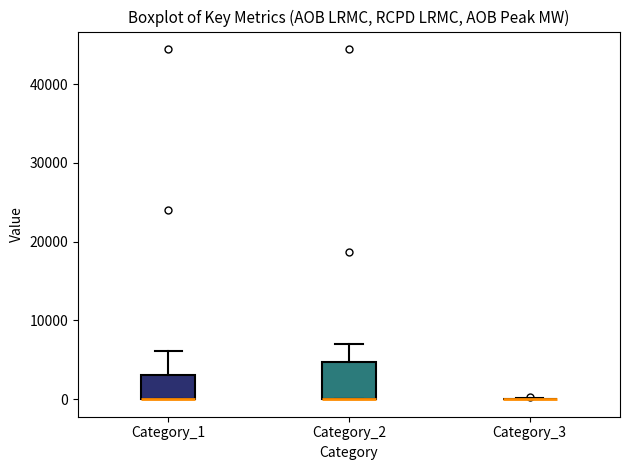

Reading left to right, transcribe this box plot: for each box, give where its median line is, the range the box spans, and where its two whiskers end, as read against the y-axis. The values are not printed on the chart, so give them approximately, as read against the axis.

Category_1: median 0 (drawn on the box's lower edge), box 0 to 3000, whiskers 0 to 6000
Category_2: median 0 (drawn on the box's lower edge), box 0 to 5000, whiskers 0 to 7000
Category_3: box collapsed to a line at 0, whiskers 0 to 0